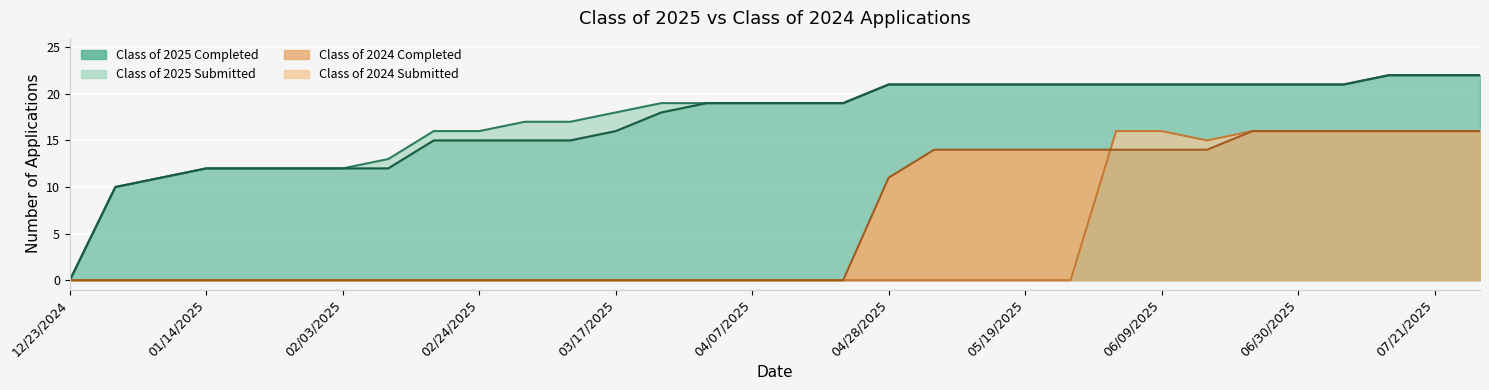

What is the average value of the Class of 2025 Submitted series?

17